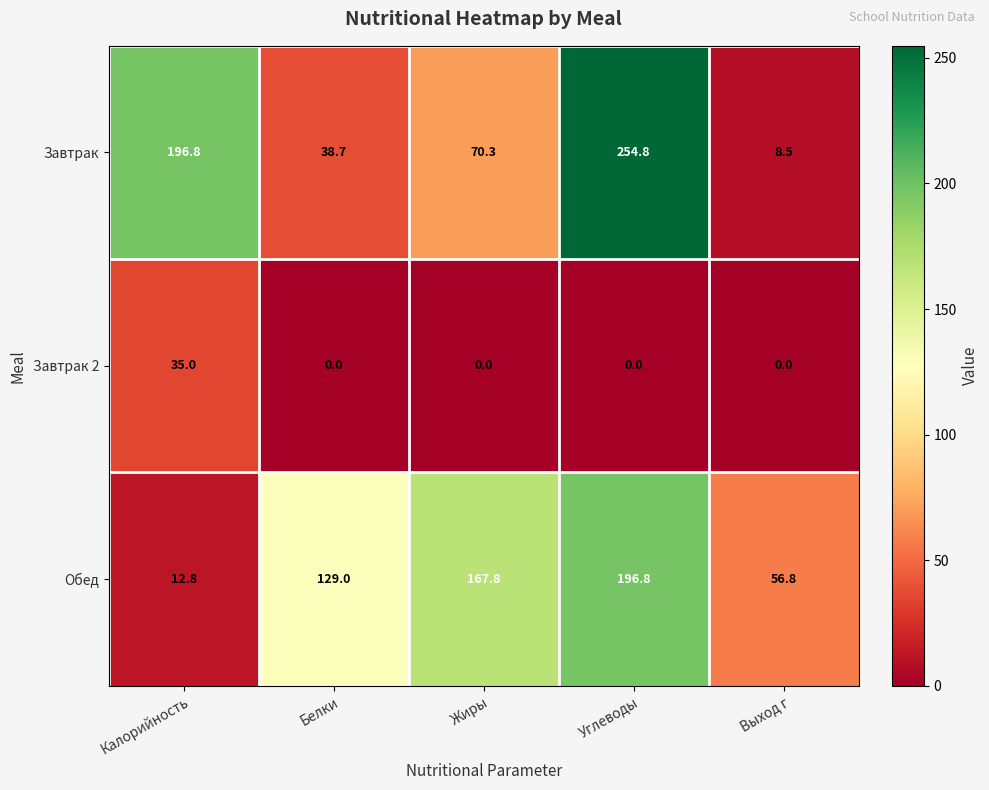

Reading left to right, list all the values displayed in this chart.

Завтрак: 196.8	38.7	70.3	254.8	8.5
Завтрак 2: 35.0	0.0	0.0	0.0	0.0
Обед: 12.8	129.0	167.8	196.8	56.8